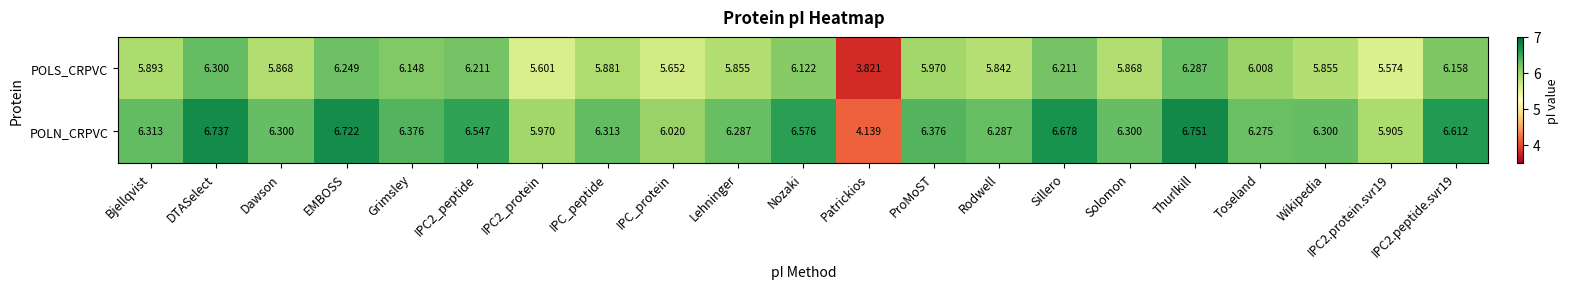

At which label does POLN_CRPVC reach its minimum?

Patrickios